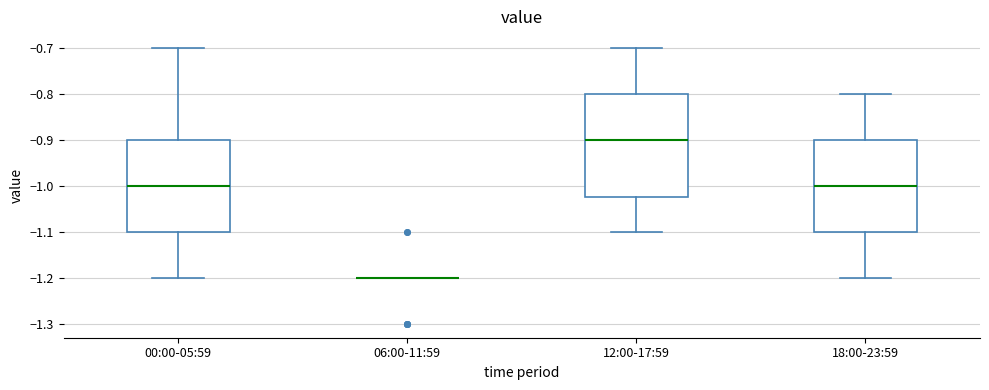

Where does the lower whisker of the box for 12:00-17:59 end on the y-axis? The values are not printed on the chart, so give them approximately, as read against the axis.

-1.10